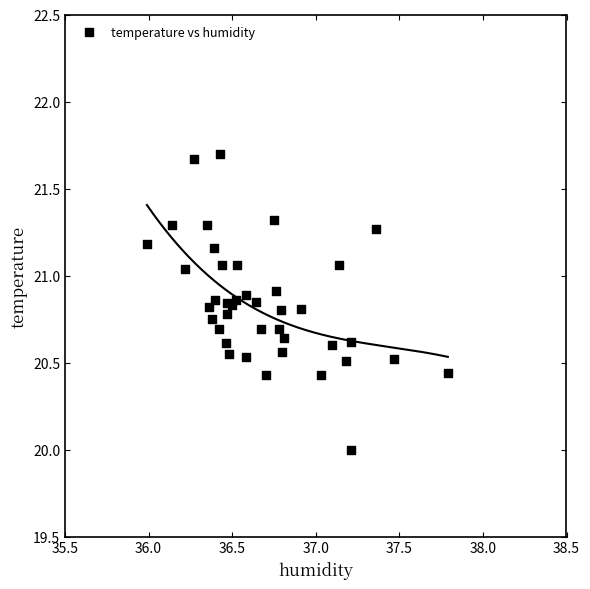

What is the range of X values (max minus min)?

1.8